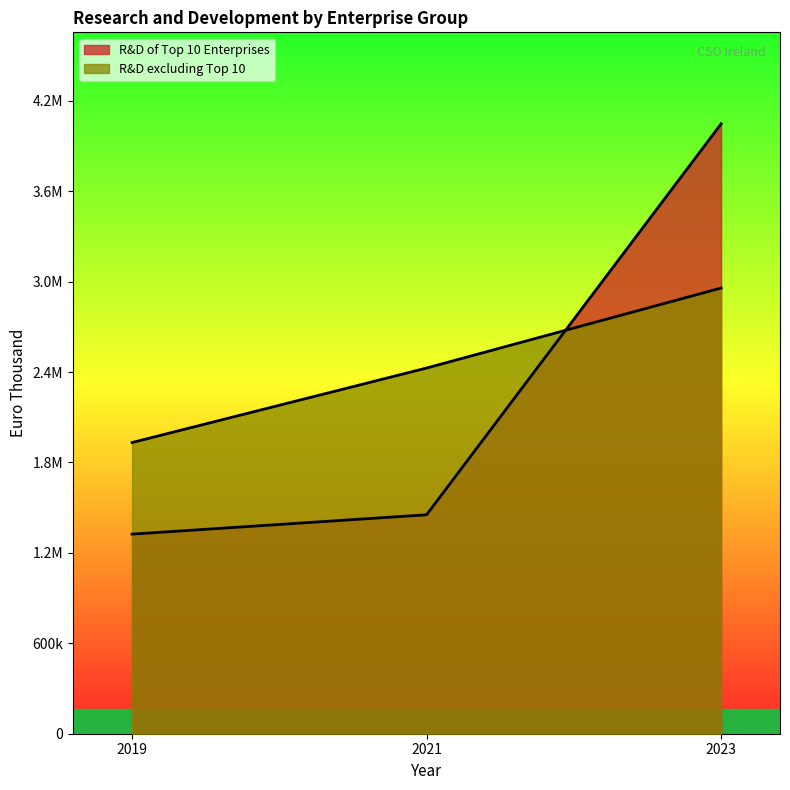

How many lines are shown in the chart?

2